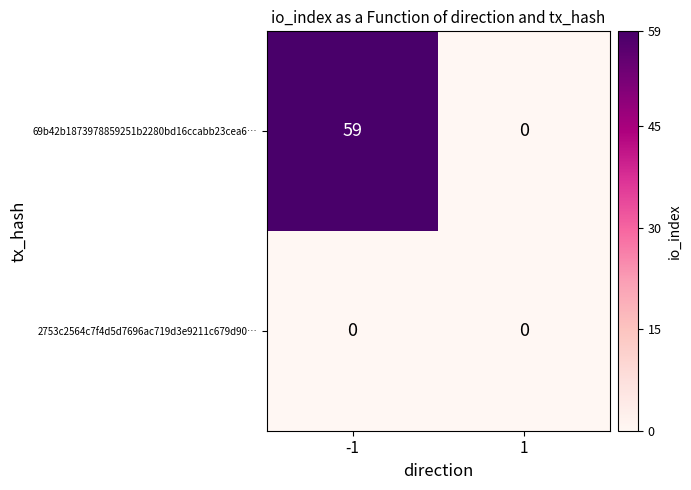

Rank the series by their maximum value, from highest to lowest.

69b42b1873978859251b2280bd16ccabb23cea6…, 2753c2564c7f4d5d7696ac719d3e9211c679d90…